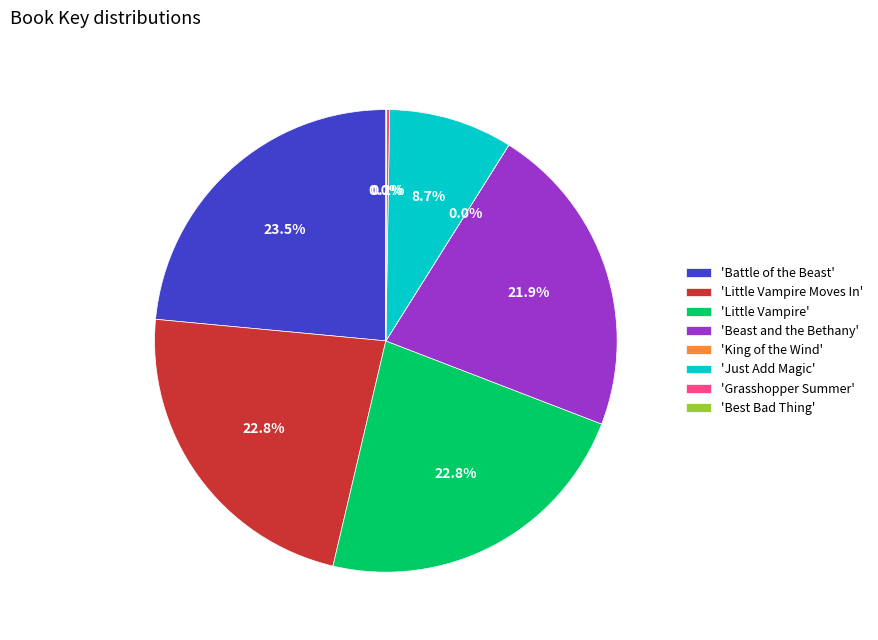

Does any single category account for the majority?

No